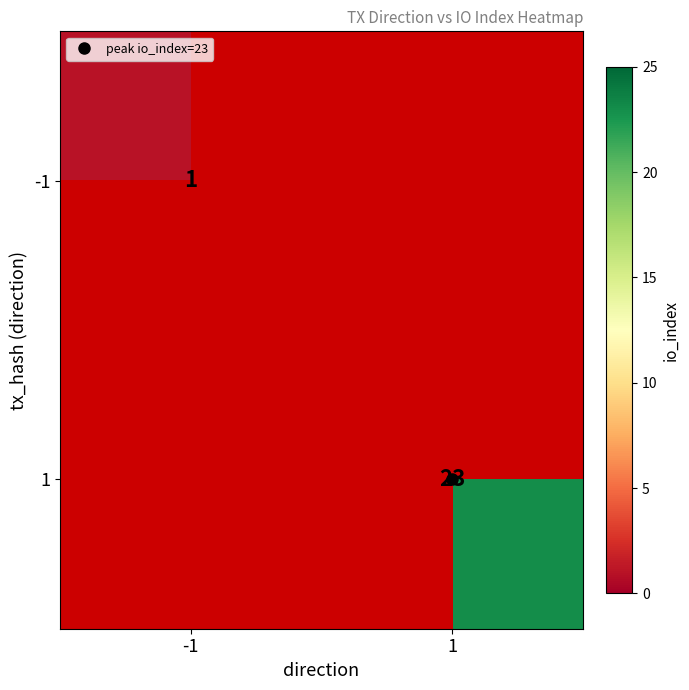

Rank the series at -1 from highest to lowest value.

-1, 1